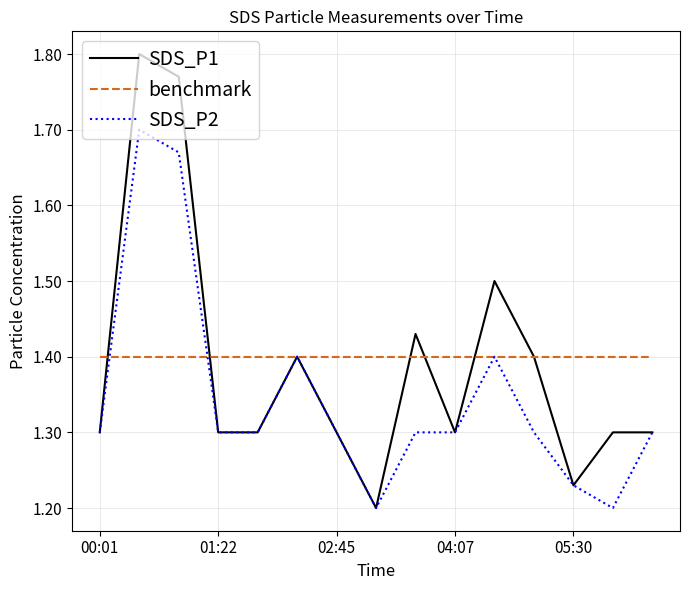

List the series in order of their peak value, lowest first.

benchmark, SDS_P2, SDS_P1